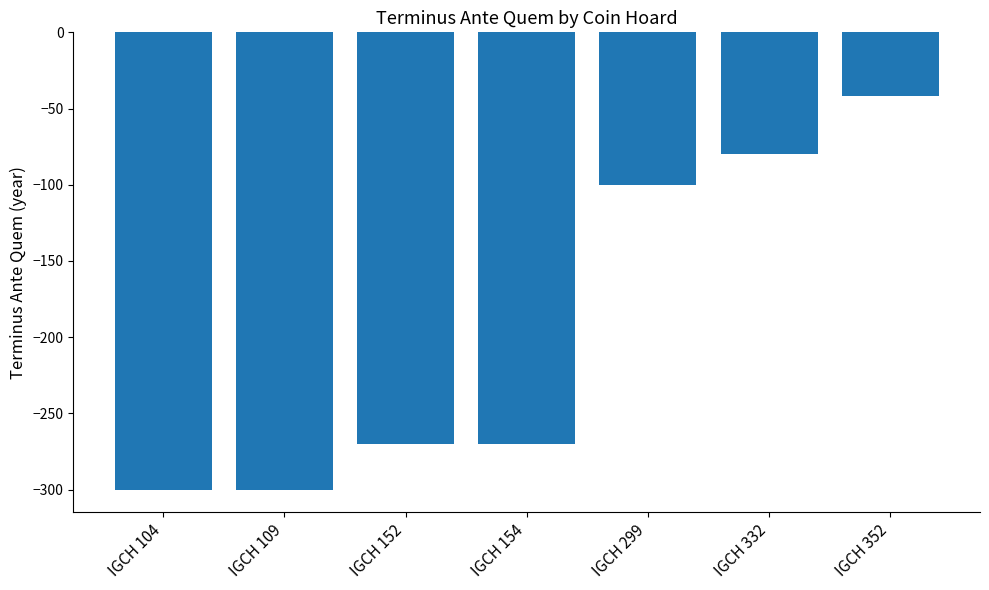

Which category has the highest value across all series?

IGCH 352